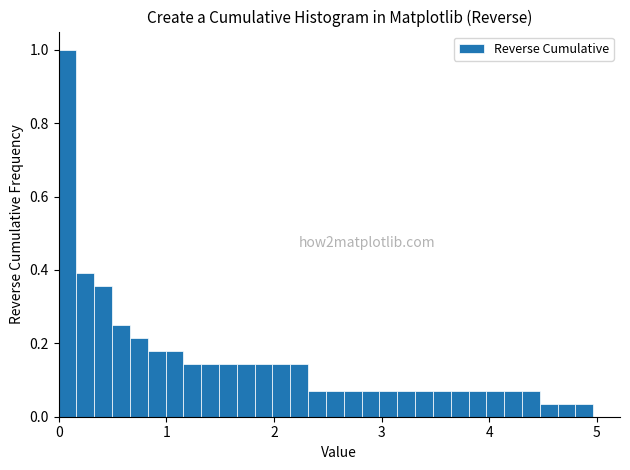

Around what value on the x-axis is the tallest bar? Give the approximate position of its centre, as read against the axis.

0.1